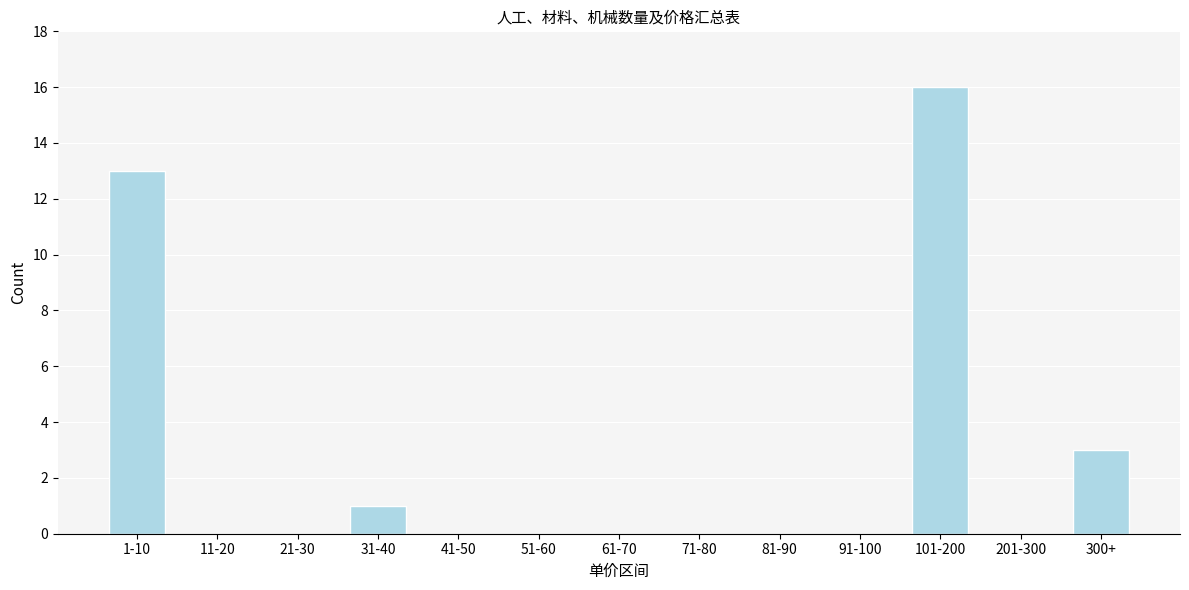

Reading right to left, list all the values displayed in this chart.

300+=3	201-300=0	101-200=16	91-100=0	81-90=0	71-80=0	61-70=0	51-60=0	41-50=0	31-40=1	21-30=0	11-20=0	1-10=13